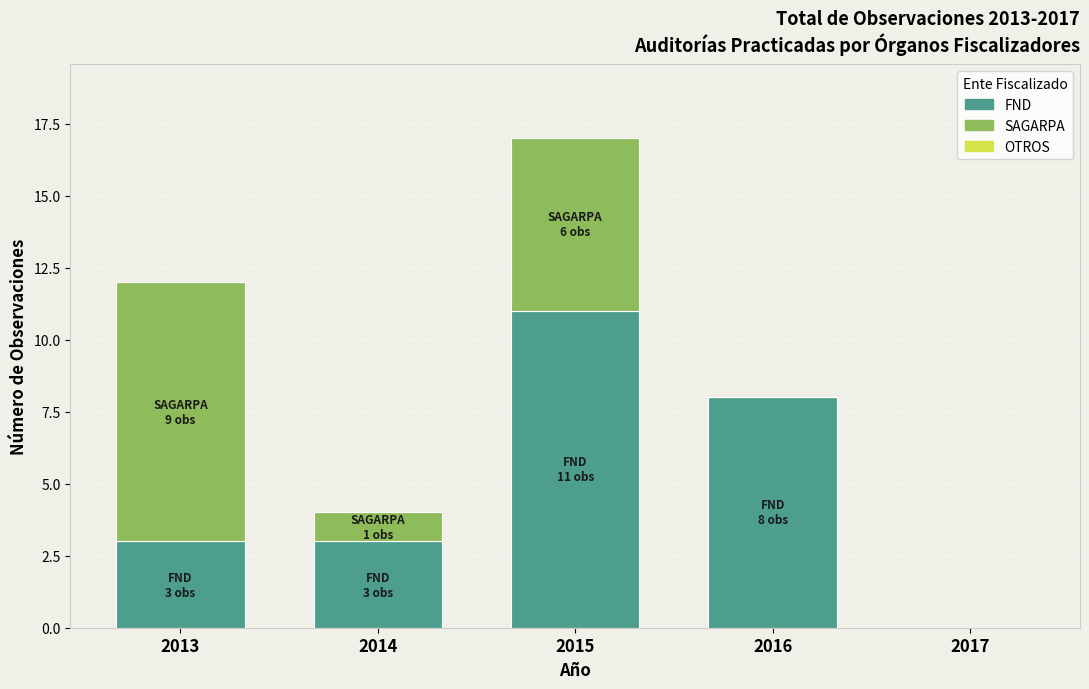

Count the number of data series in this chart.

2